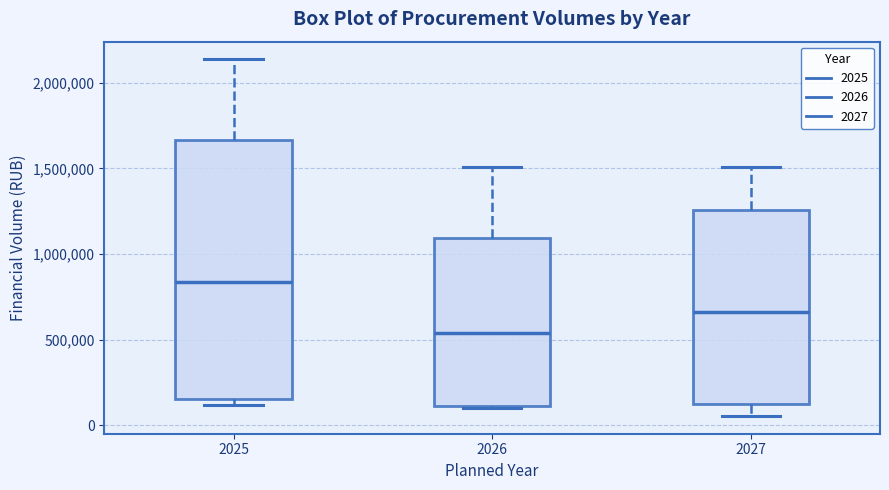

Reading left to right, read every box against the y-axis: the position of its median line, the range the box covers, and the ends of its whiskers. The values are not printed on the chart, so give them approximately, as read against the axis.

2025: median 850000, box 150000 to 1650000, whiskers 100000 to 2150000
2026: median 550000, box 100000 to 1100000, whiskers 100000 to 1500000
2027: median 650000, box 100000 to 1250000, whiskers 50000 to 1500000